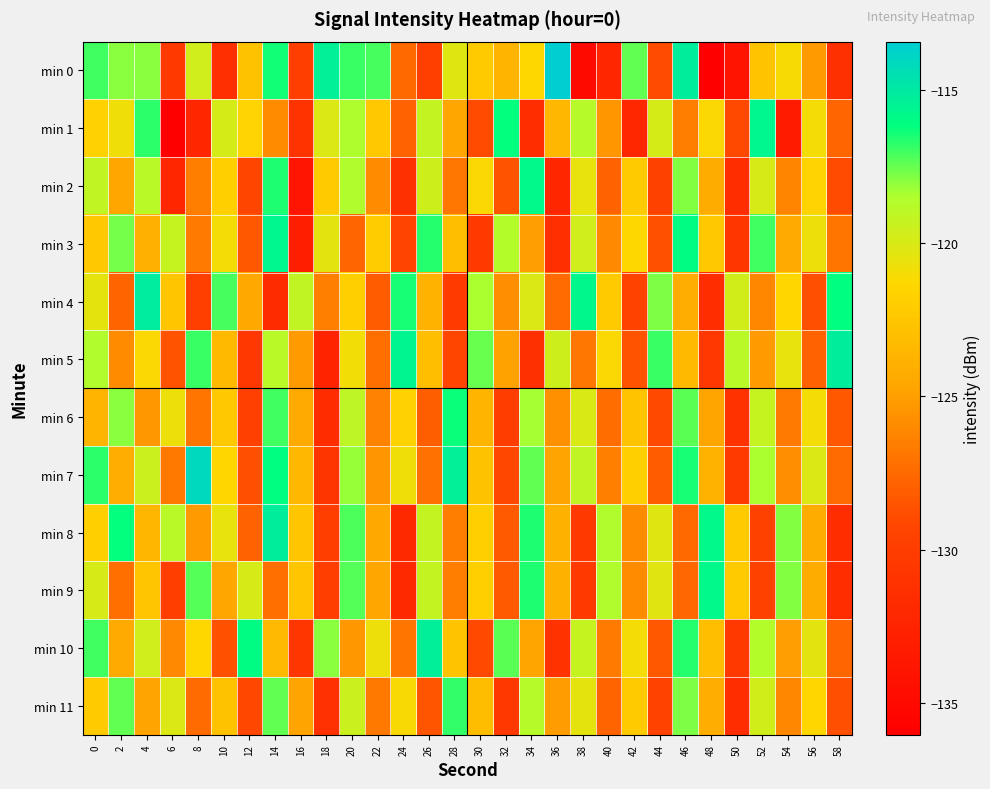

Which series has the largest range (max minus min)?

min 0